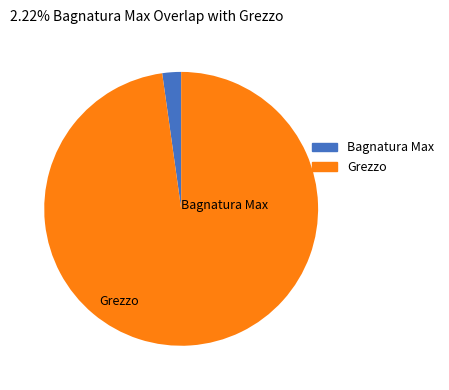

Is there any slice that represents more than half of the pie?

Yes